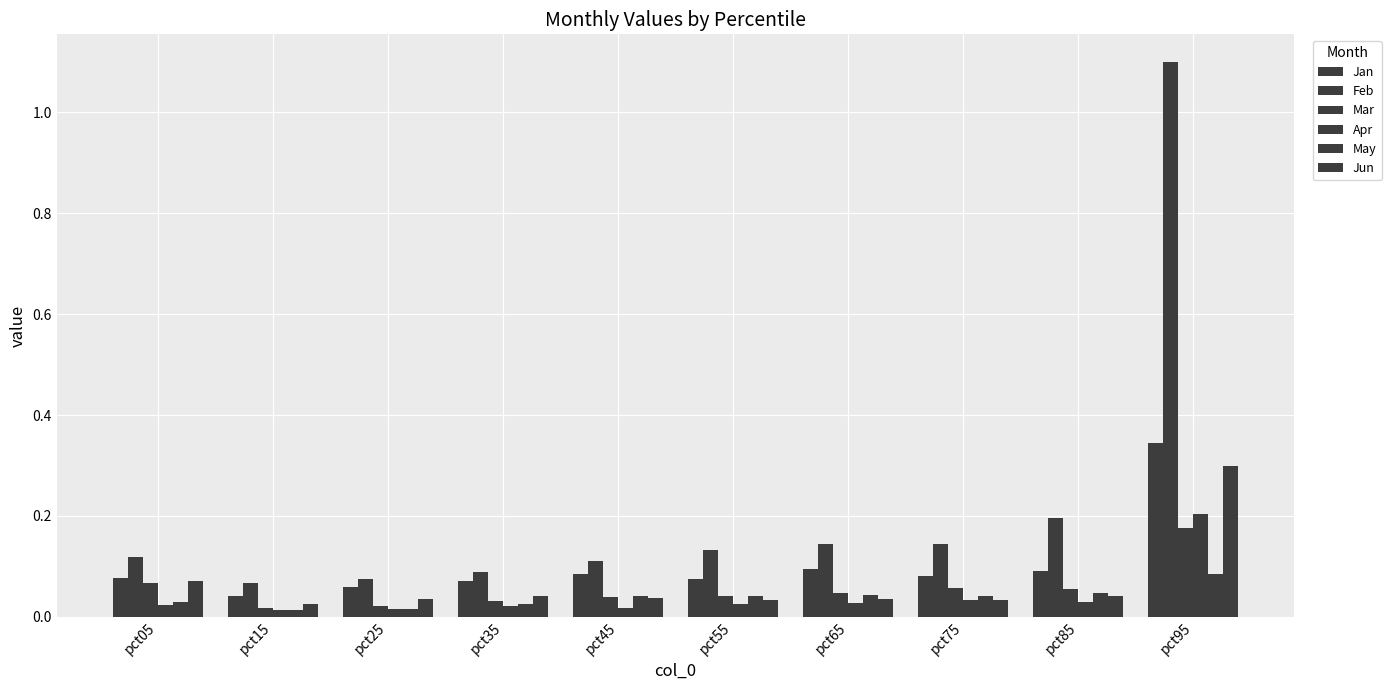

Reading left to right, extract all data points from this chart.

Jan: pct05=0.1	pct15=0.0	pct25=0.1	pct35=0.1	pct45=0.1	pct55=0.1	pct65=0.1	pct75=0.1	pct85=0.1	pct95=0.3
Feb: pct05=0.1	pct15=0.1	pct25=0.1	pct35=0.1	pct45=0.1	pct55=0.1	pct65=0.1	pct75=0.1	pct85=0.2	pct95=1.1
Mar: pct05=0.1	pct15=0.0	pct25=0.0	pct35=0.0	pct45=0.0	pct55=0.0	pct65=0.0	pct75=0.1	pct85=0.1	pct95=0.2
Apr: pct05=0.0	pct15=0.0	pct25=0.0	pct35=0.0	pct45=0.0	pct55=0.0	pct65=0.0	pct75=0.0	pct85=0.0	pct95=0.2
May: pct05=0.0	pct15=0.0	pct25=0.0	pct35=0.0	pct45=0.0	pct55=0.0	pct65=0.0	pct75=0.0	pct85=0.0	pct95=0.1
Jun: pct05=0.1	pct15=0.0	pct25=0.0	pct35=0.0	pct45=0.0	pct55=0.0	pct65=0.0	pct75=0.0	pct85=0.0	pct95=0.3